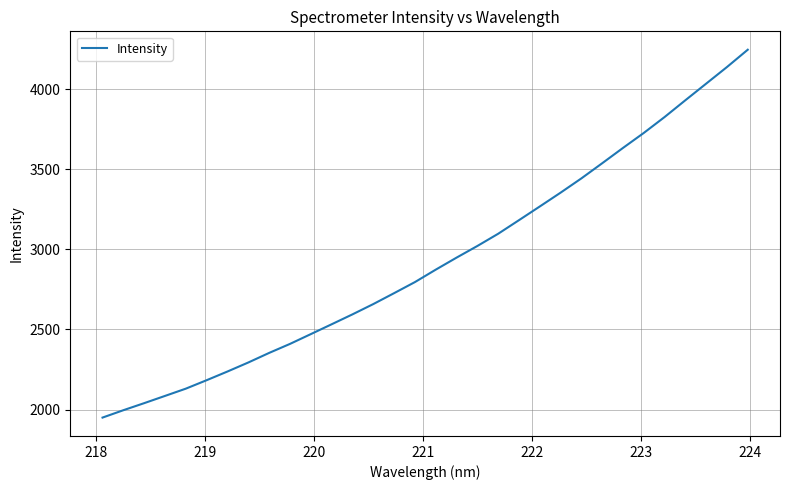

What is the minimum value shown in the chart?

1949.8